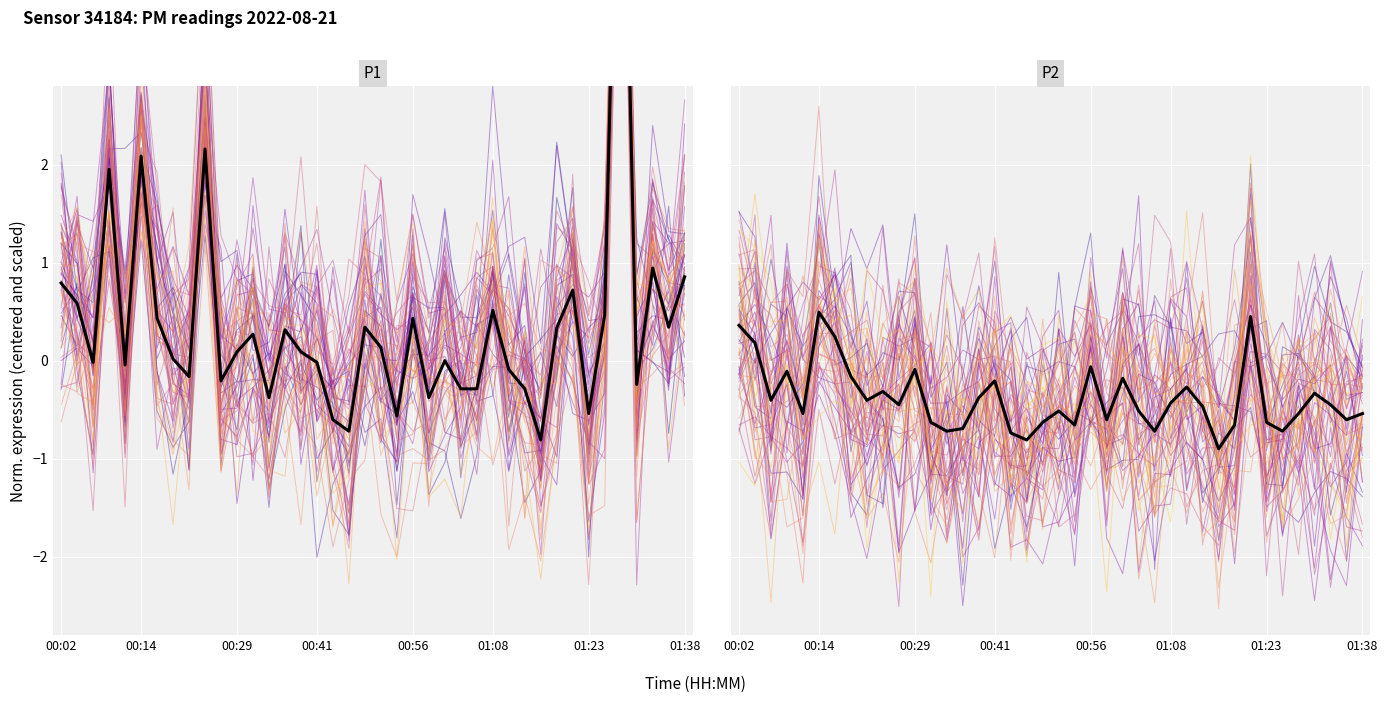

Reading left to right, list all the values displayed in this chart.

P1 (norm.): 0.8	0.6	-0.0	2.0	-0.0	2.1	0.4	0.0	-0.2	2.2	-0.2	0.1	0.3	-0.4	0.3	0.1	-0.0	-0.6	-0.7	0.3	0.1	-0.6	0.4	-0.4	0.0	-0.3	-0.3	0.5	-0.1	-0.3	-0.8	0.3	0.7	-0.5	0.5	7.0	-0.2	0.9	0.3	0.9
P2 (norm.): 0.4	0.2	-0.4	-0.1	-0.5	0.5	0.2	-0.2	-0.4	-0.3	-0.4	-0.1	-0.6	-0.7	-0.7	-0.4	-0.2	-0.7	-0.8	-0.6	-0.5	-0.7	-0.1	-0.6	-0.2	-0.5	-0.7	-0.4	-0.3	-0.5	-0.9	-0.7	0.5	-0.6	-0.7	-0.5	-0.3	-0.4	-0.6	-0.5